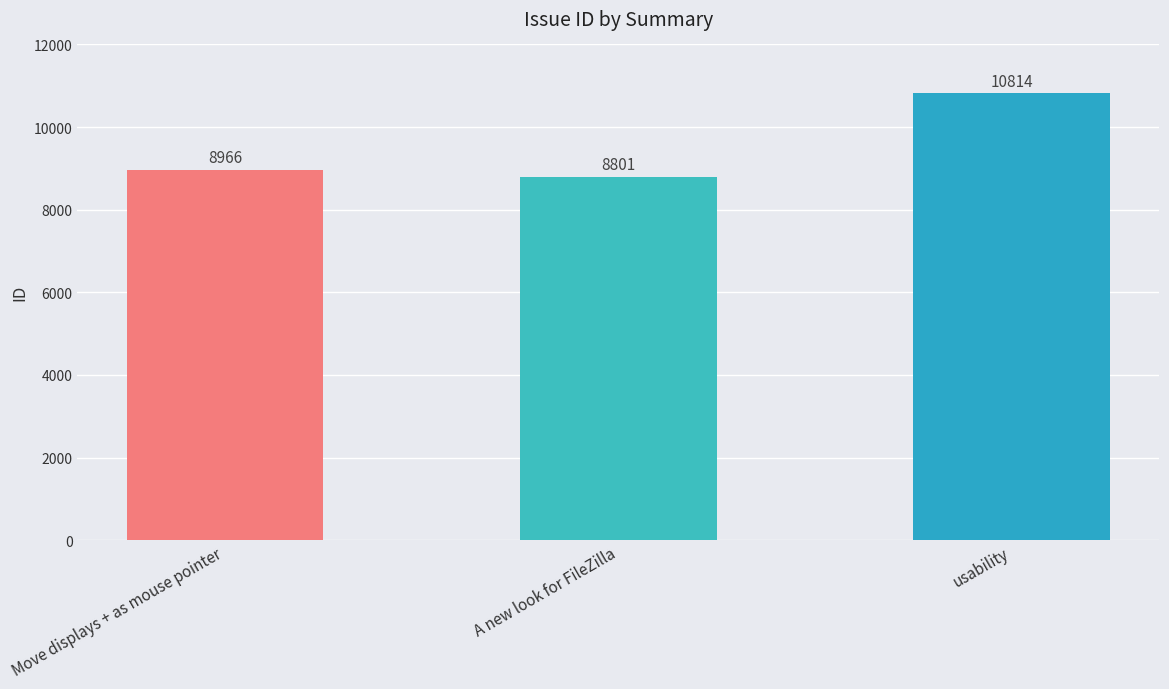

How many bars are there in total?

3